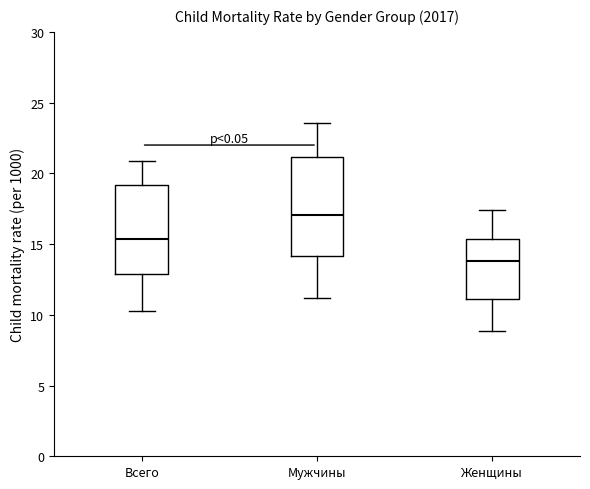

Which box is the tallest, from its lower edge to its upper edge?

Мужчины